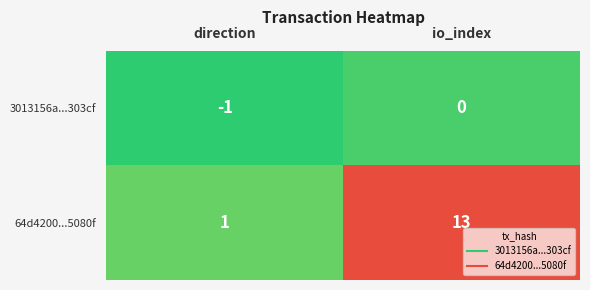

Rank the series by their average value, from lowest to highest.

3013156a...303cf, 64d4200...5080f